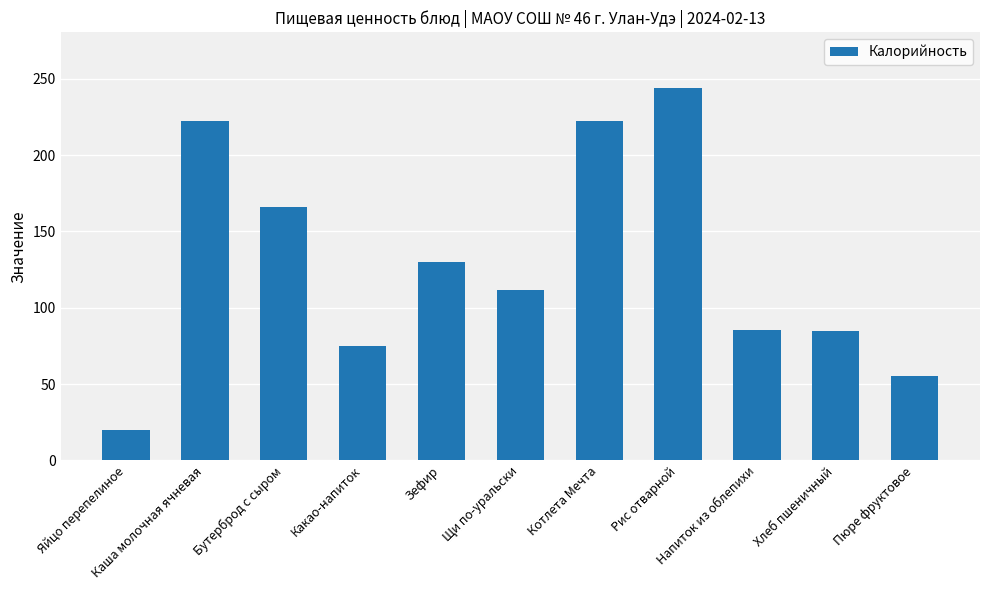

Where is the data nearest to the value 132?

Зефир